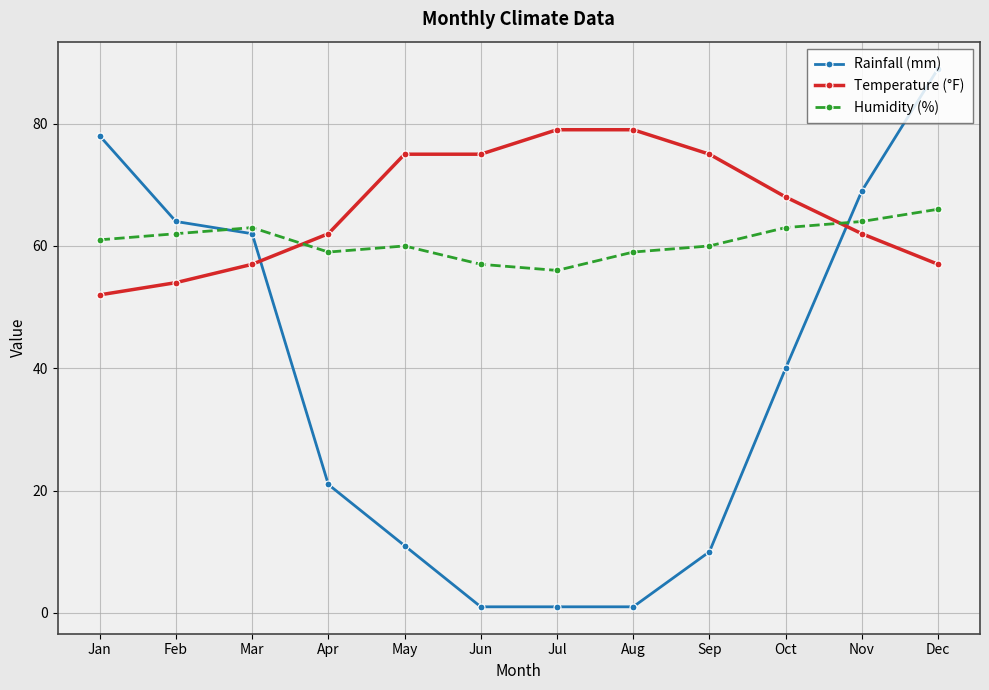

How many times do Humidity (%) and Temperature (°F) cross each other?

2